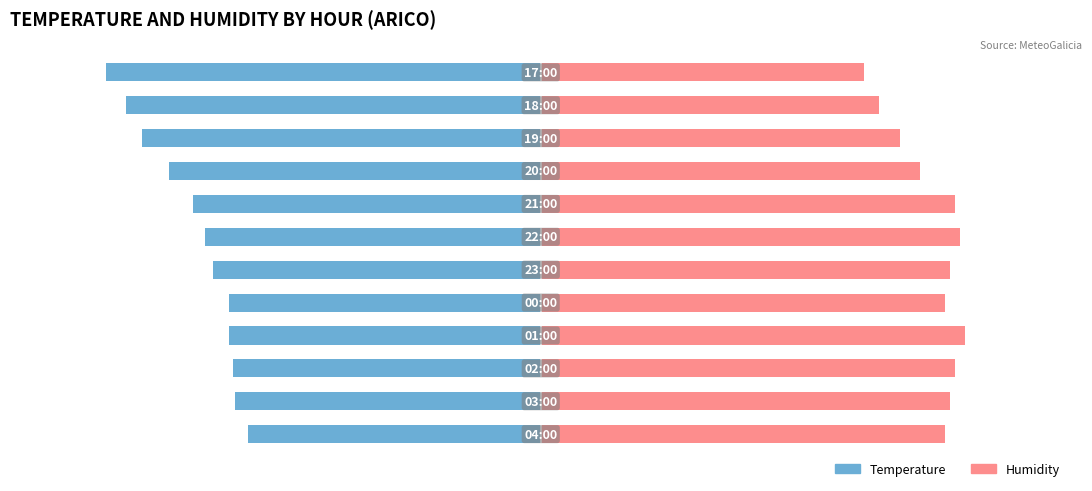

Is it true that Temperature equals -66.4 at 6?

True